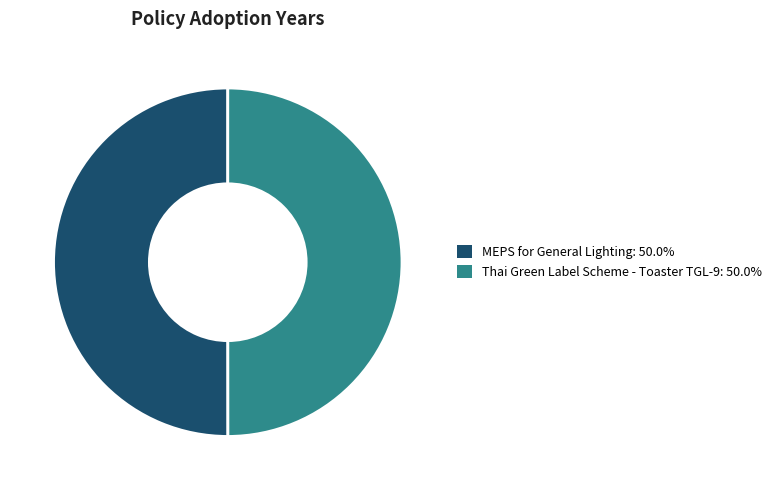

Approximately how many times larger is the value at Thai Green Label Scheme - Toaster TGL-9 compared to MEPS for General Lighting?

1.0